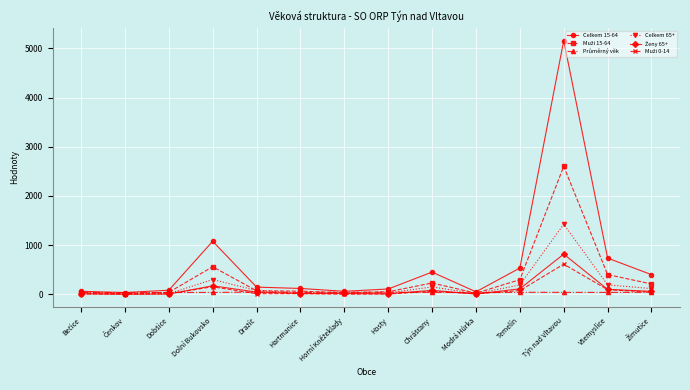

The value of Celkem 15-64 at Temelín is 759.0. True or false?

False